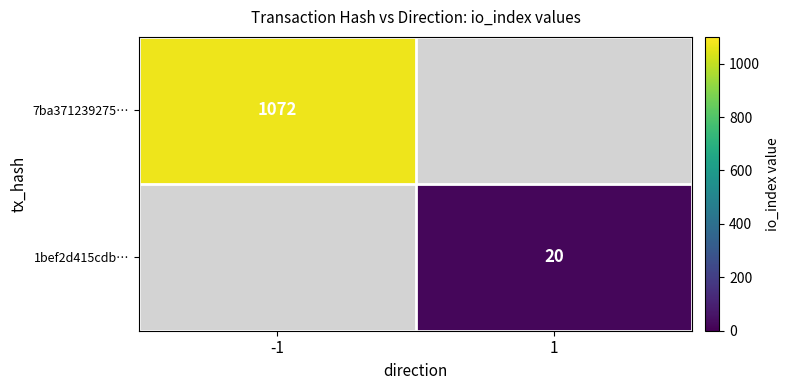

At which category is the sum across all series the highest?

-1